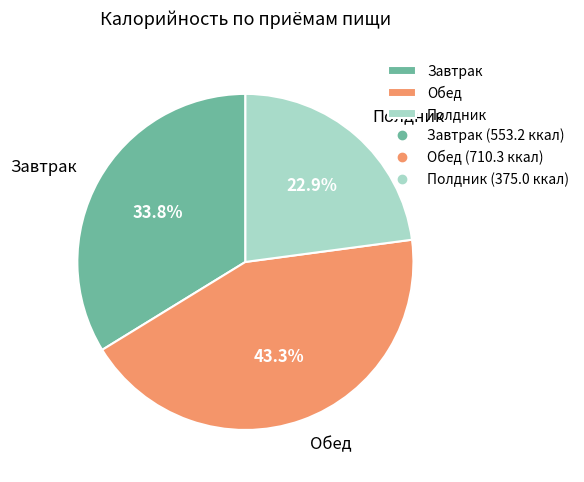

Between Обед and Завтрак, which is larger?

Обед